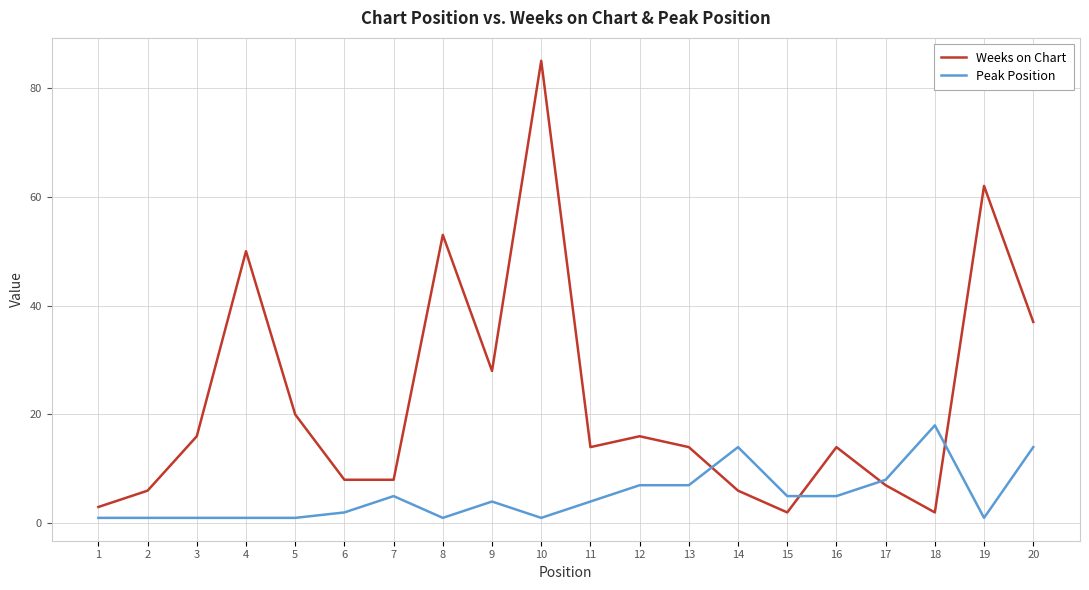

Is it true that Peak Position equals 1 at 10?

True